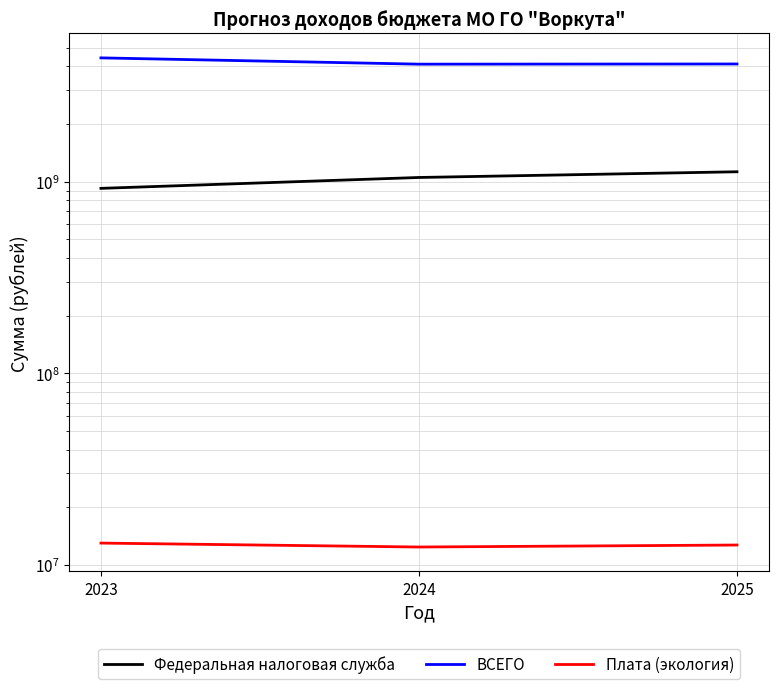

What is the total value across all series at 2024?

5176721119.0